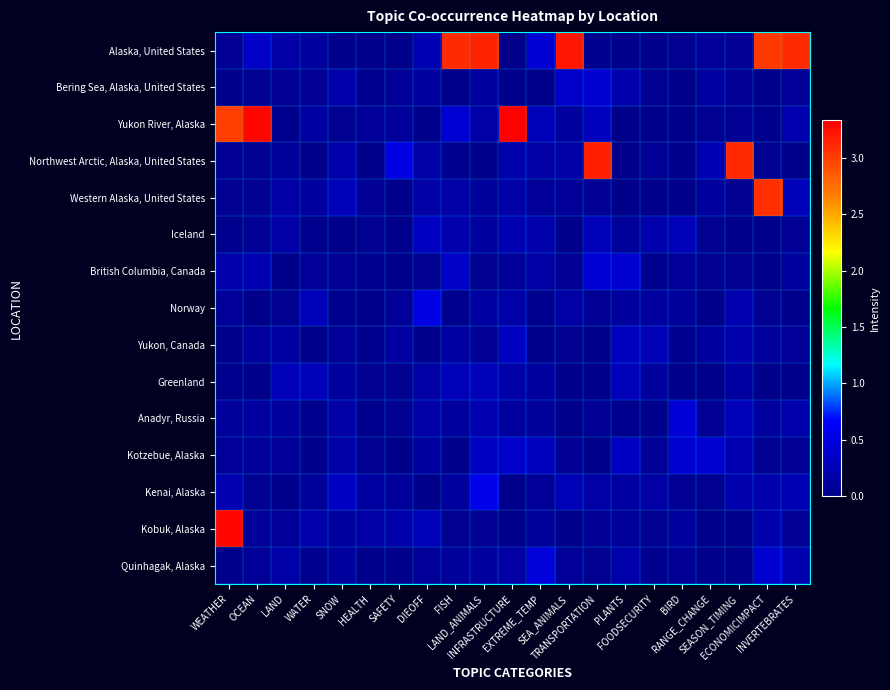

Reading left to right, transcribe all the data shown in this chart.

Alaska, United States: WEATHER=0.1	OCEAN=0.4	LAND=0.2	WATER=0.1	SNOW=0.0	HEALTH=0.0	SAFETY=0.0	DIEOFF=0.2	FISH=3.1	LAND_ANIMALS=3.1	INFRASTRUCTURE=0.0	EXTREME_TEMP=0.4	SEA_ANIMALS=3.2	TRANSPORTATION=0.0	PLANTS=0.0	FOODSECURITY=0.0	BIRD=0.0	RANGE_CHANGE=0.1	SEASON_TIMING=0.1	ECONOMICIMPACT=3.0	INVERTEBRATES=3.1
Bering Sea, Alaska, United States: WEATHER=0.0	OCEAN=0.0	LAND=0.1	WATER=0.1	SNOW=0.2	HEALTH=0.0	SAFETY=0.1	DIEOFF=0.1	FISH=0.0	LAND_ANIMALS=0.1	INFRASTRUCTURE=0.0	EXTREME_TEMP=0.0	SEA_ANIMALS=0.4	TRANSPORTATION=0.4	PLANTS=0.2	FOODSECURITY=0.0	BIRD=0.0	RANGE_CHANGE=0.1	SEASON_TIMING=0.1	ECONOMICIMPACT=0.0	INVERTEBRATES=0.1
Yukon River, Alaska: WEATHER=3.0	OCEAN=3.3	LAND=0.0	WATER=0.1	SNOW=0.0	HEALTH=0.1	SAFETY=0.1	DIEOFF=0.0	FISH=0.4	LAND_ANIMALS=0.2	INFRASTRUCTURE=3.3	EXTREME_TEMP=0.3	SEA_ANIMALS=0.1	TRANSPORTATION=0.3	PLANTS=0.0	FOODSECURITY=0.0	BIRD=0.0	RANGE_CHANGE=0.0	SEASON_TIMING=0.1	ECONOMICIMPACT=0.0	INVERTEBRATES=0.2
Northwest Arctic, Alaska, United States: WEATHER=0.1	OCEAN=0.0	LAND=0.1	WATER=0.0	SNOW=0.2	HEALTH=0.0	SAFETY=0.5	DIEOFF=0.2	FISH=0.0	LAND_ANIMALS=0.0	INFRASTRUCTURE=0.2	EXTREME_TEMP=0.1	SEA_ANIMALS=0.2	TRANSPORTATION=3.2	PLANTS=0.0	FOODSECURITY=0.1	BIRD=0.0	RANGE_CHANGE=0.2	SEASON_TIMING=3.1	ECONOMICIMPACT=0.0	INVERTEBRATES=0.0
Western Alaska, United States: WEATHER=0.0	OCEAN=0.0	LAND=0.2	WATER=0.1	SNOW=0.3	HEALTH=0.1	SAFETY=0.0	DIEOFF=0.1	FISH=0.2	LAND_ANIMALS=0.1	INFRASTRUCTURE=0.2	EXTREME_TEMP=0.1	SEA_ANIMALS=0.1	TRANSPORTATION=0.1	PLANTS=0.0	FOODSECURITY=0.0	BIRD=0.0	RANGE_CHANGE=0.1	SEASON_TIMING=0.0	ECONOMICIMPACT=3.1	INVERTEBRATES=0.3
Iceland: WEATHER=0.0	OCEAN=0.1	LAND=0.2	WATER=0.0	SNOW=0.0	HEALTH=0.0	SAFETY=0.0	DIEOFF=0.3	FISH=0.2	LAND_ANIMALS=0.1	INFRASTRUCTURE=0.2	EXTREME_TEMP=0.2	SEA_ANIMALS=0.0	TRANSPORTATION=0.3	PLANTS=0.1	FOODSECURITY=0.2	BIRD=0.3	RANGE_CHANGE=0.0	SEASON_TIMING=0.0	ECONOMICIMPACT=0.0	INVERTEBRATES=0.1
British Columbia, Canada: WEATHER=0.2	OCEAN=0.2	LAND=0.0	WATER=0.1	SNOW=0.1	HEALTH=0.0	SAFETY=0.0	DIEOFF=0.0	FISH=0.3	LAND_ANIMALS=0.0	INFRASTRUCTURE=0.1	EXTREME_TEMP=0.1	SEA_ANIMALS=0.1	TRANSPORTATION=0.4	PLANTS=0.4	FOODSECURITY=0.0	BIRD=0.1	RANGE_CHANGE=0.0	SEASON_TIMING=0.0	ECONOMICIMPACT=0.0	INVERTEBRATES=0.1
Norway: WEATHER=0.1	OCEAN=0.0	LAND=0.0	WATER=0.3	SNOW=0.0	HEALTH=0.0	SAFETY=0.1	DIEOFF=0.5	FISH=0.0	LAND_ANIMALS=0.1	INFRASTRUCTURE=0.2	EXTREME_TEMP=0.0	SEA_ANIMALS=0.2	TRANSPORTATION=0.1	PLANTS=0.1	FOODSECURITY=0.1	BIRD=0.1	RANGE_CHANGE=0.0	SEASON_TIMING=0.2	ECONOMICIMPACT=0.0	INVERTEBRATES=0.0
Yukon, Canada: WEATHER=0.0	OCEAN=0.1	LAND=0.1	WATER=0.0	SNOW=0.1	HEALTH=0.0	SAFETY=0.1	DIEOFF=0.0	FISH=0.1	LAND_ANIMALS=0.1	INFRASTRUCTURE=0.3	EXTREME_TEMP=0.0	SEA_ANIMALS=0.1	TRANSPORTATION=0.0	PLANTS=0.3	FOODSECURITY=0.3	BIRD=0.0	RANGE_CHANGE=0.1	SEASON_TIMING=0.2	ECONOMICIMPACT=0.1	INVERTEBRATES=0.1
Greenland: WEATHER=0.0	OCEAN=0.0	LAND=0.3	WATER=0.3	SNOW=0.1	HEALTH=0.0	SAFETY=0.1	DIEOFF=0.2	FISH=0.3	LAND_ANIMALS=0.3	INFRASTRUCTURE=0.2	EXTREME_TEMP=0.1	SEA_ANIMALS=0.0	TRANSPORTATION=0.0	PLANTS=0.3	FOODSECURITY=0.1	BIRD=0.0	RANGE_CHANGE=0.0	SEASON_TIMING=0.1	ECONOMICIMPACT=0.0	INVERTEBRATES=0.0
Anadyr, Russia: WEATHER=0.1	OCEAN=0.1	LAND=0.1	WATER=0.0	SNOW=0.1	HEALTH=0.0	SAFETY=0.0	DIEOFF=0.2	FISH=0.1	LAND_ANIMALS=0.2	INFRASTRUCTURE=0.1	EXTREME_TEMP=0.1	SEA_ANIMALS=0.0	TRANSPORTATION=0.1	PLANTS=0.0	FOODSECURITY=0.0	BIRD=0.4	RANGE_CHANGE=0.1	SEASON_TIMING=0.3	ECONOMICIMPACT=0.1	INVERTEBRATES=0.2
Kotzebue, Alaska: WEATHER=0.1	OCEAN=0.1	LAND=0.1	WATER=0.0	SNOW=0.2	HEALTH=0.0	SAFETY=0.0	DIEOFF=0.1	FISH=0.0	LAND_ANIMALS=0.3	INFRASTRUCTURE=0.4	EXTREME_TEMP=0.3	SEA_ANIMALS=0.1	TRANSPORTATION=0.0	PLANTS=0.3	FOODSECURITY=0.1	BIRD=0.4	RANGE_CHANGE=0.4	SEASON_TIMING=0.2	ECONOMICIMPACT=0.0	INVERTEBRATES=0.1
Kenai, Alaska: WEATHER=0.2	OCEAN=0.0	LAND=0.0	WATER=0.1	SNOW=0.3	HEALTH=0.1	SAFETY=0.1	DIEOFF=0.0	FISH=0.1	LAND_ANIMALS=0.6	INFRASTRUCTURE=0.0	EXTREME_TEMP=0.1	SEA_ANIMALS=0.3	TRANSPORTATION=0.2	PLANTS=0.1	FOODSECURITY=0.1	BIRD=0.1	RANGE_CHANGE=0.0	SEASON_TIMING=0.2	ECONOMICIMPACT=0.2	INVERTEBRATES=0.2
Kobuk, Alaska: WEATHER=3.3	OCEAN=0.1	LAND=0.1	WATER=0.2	SNOW=0.1	HEALTH=0.1	SAFETY=0.2	DIEOFF=0.3	FISH=0.0	LAND_ANIMALS=0.1	INFRASTRUCTURE=0.0	EXTREME_TEMP=0.1	SEA_ANIMALS=0.0	TRANSPORTATION=0.1	PLANTS=0.1	FOODSECURITY=0.0	BIRD=0.1	RANGE_CHANGE=0.0	SEASON_TIMING=0.0	ECONOMICIMPACT=0.2	INVERTEBRATES=0.1
Quinhagak, Alaska: WEATHER=0.0	OCEAN=0.1	LAND=0.2	WATER=0.0	SNOW=0.1	HEALTH=0.0	SAFETY=0.0	DIEOFF=0.1	FISH=0.1	LAND_ANIMALS=0.1	INFRASTRUCTURE=0.2	EXTREME_TEMP=0.4	SEA_ANIMALS=0.1	TRANSPORTATION=0.0	PLANTS=0.2	FOODSECURITY=0.0	BIRD=0.1	RANGE_CHANGE=0.0	SEASON_TIMING=0.0	ECONOMICIMPACT=0.4	INVERTEBRATES=0.2